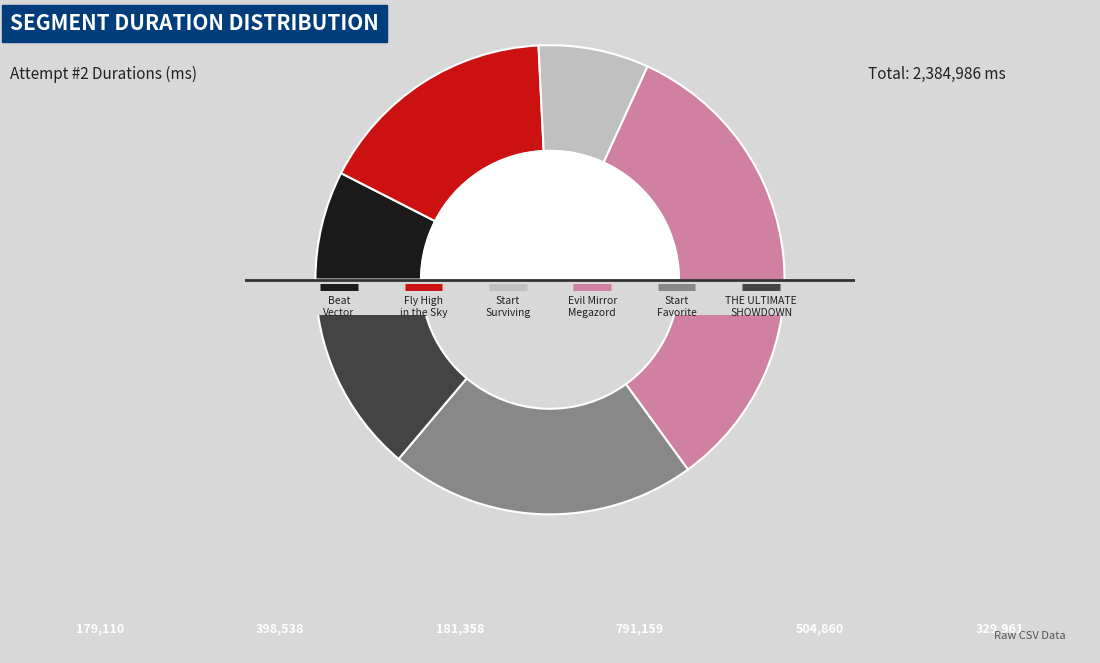

What is the change in value from Beat Vector (Chapter 1) to Evil Mirror Megazord?

+612049